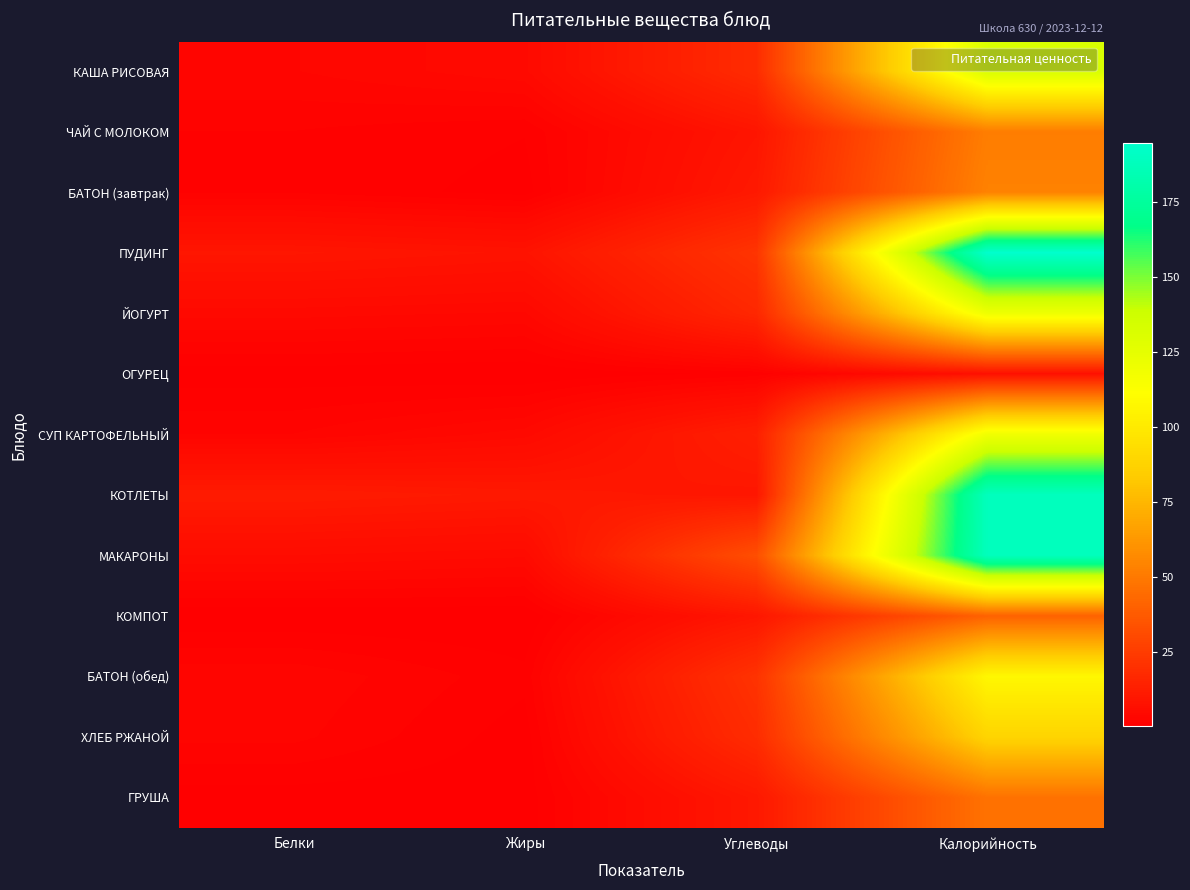

Reading right to left, list all the values displayed in this chart.

КАША РИСОВАЯ: Калорийность=131.9	Углеводы=18.3	Жиры=4.5	Белки=3.1
ЧАЙ С МОЛОКОМ: Калорийность=51.7	Углеводы=9.1	Жиры=0.9	Белки=1.6
БАТОН (завтрак): Калорийность=53.6	Углеводы=10.6	Жиры=0.5	Белки=1.5
ПУДИНГ: Калорийность=194.8	Углеводы=21.7	Жиры=8.3	Белки=9.4
ЙОГУРТ: Калорийность=120.0	Углеводы=16.5	Жиры=3.8	Белки=4.2
ОГУРЕЦ: Калорийность=7.2	Углеводы=1.1	Жиры=0.1	Белки=0.4
СУП КАРТОФЕЛЬНЫЙ: Калорийность=118.7	Углеводы=13.2	Жиры=4.3	Белки=2.4
КОТЛЕТЫ: Калорийность=188.6	Углеводы=9.5	Жиры=10.5	Белки=11.5
МАКАРОНЫ: Калорийность=188.3	Углеводы=32.4	Жиры=4.8	Белки=5.4
КОМПОТ: Калорийность=40.4	Углеводы=9.6	Жиры=0.1	Белки=0.1
БАТОН (обед): Калорийность=107.2	Углеводы=21.2	Жиры=1.1	Белки=3.0
ХЛЕБ РЖАНОЙ: Калорийность=88.4	Углеводы=18.5	Жиры=0.4	Белки=2.6
ГРУША: Калорийность=47.0	Углеводы=10.3	Жиры=0.3	Белки=0.4